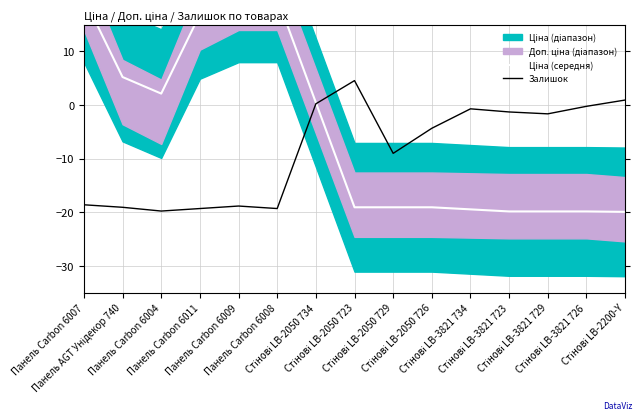

Which category has the highest value in the Ціна (середня) series?

Панель Carbon 6007